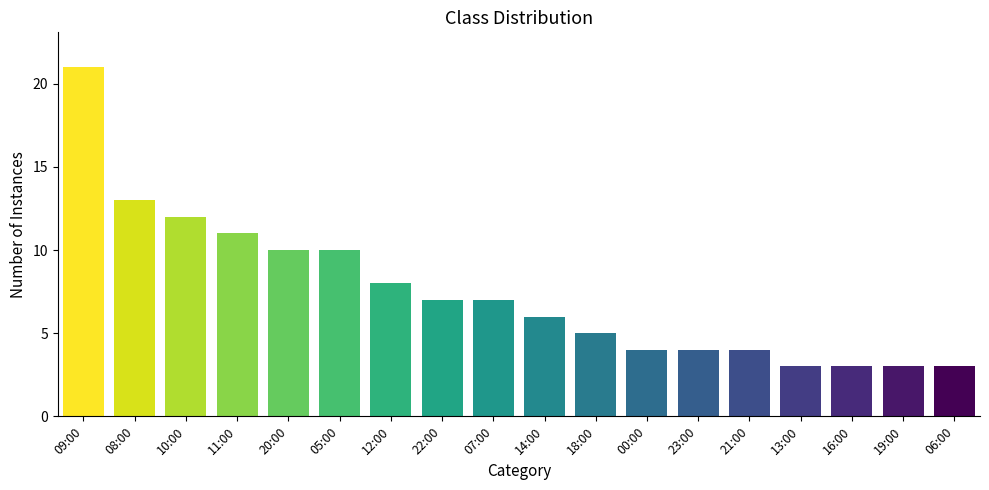

True or false: the data shows 9 at 18:00.

False